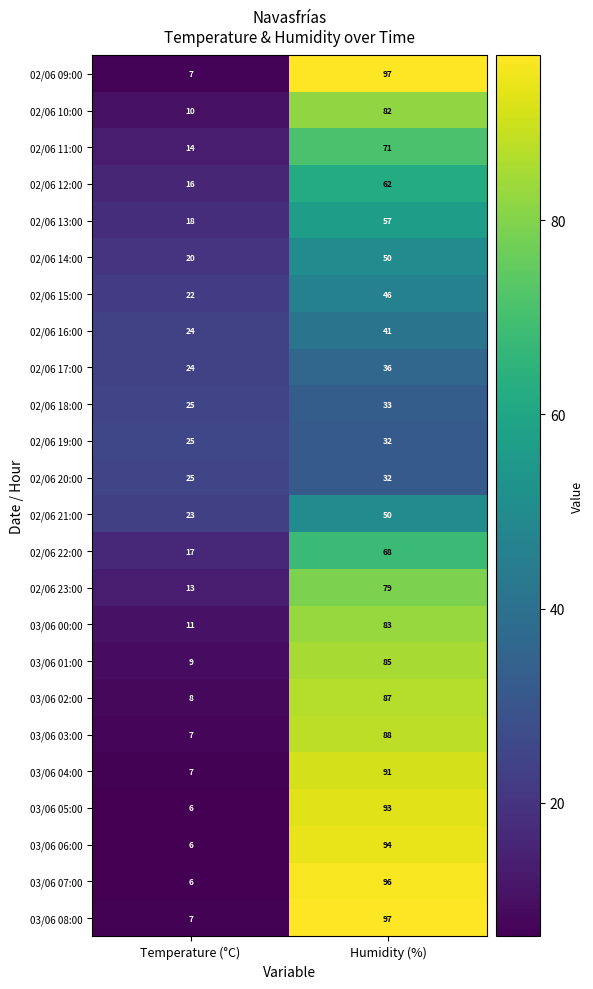

Rank the categories by 03/06 03:00 value from highest to lowest.

Humidity (%), Temperature (°C)